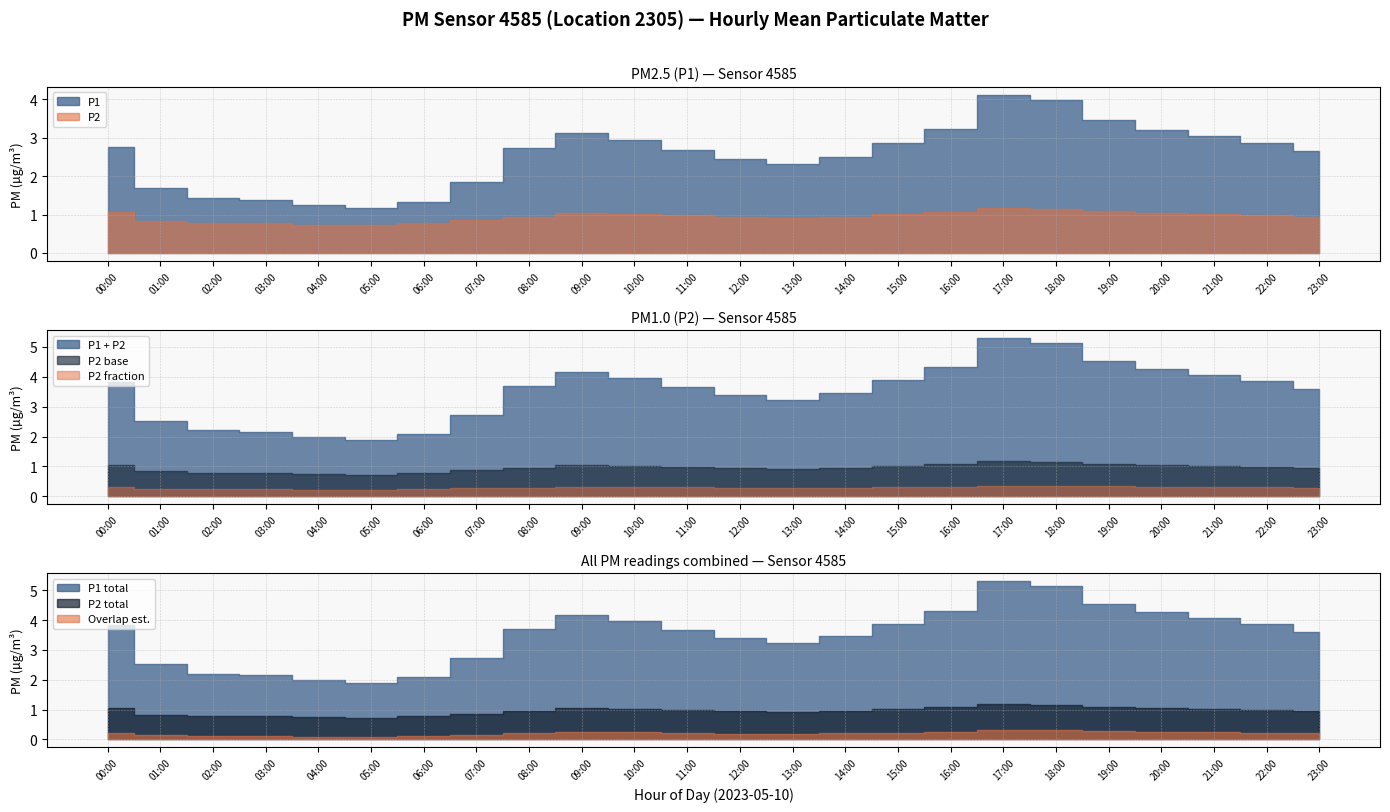

How many data points in P1 are above 2?

17